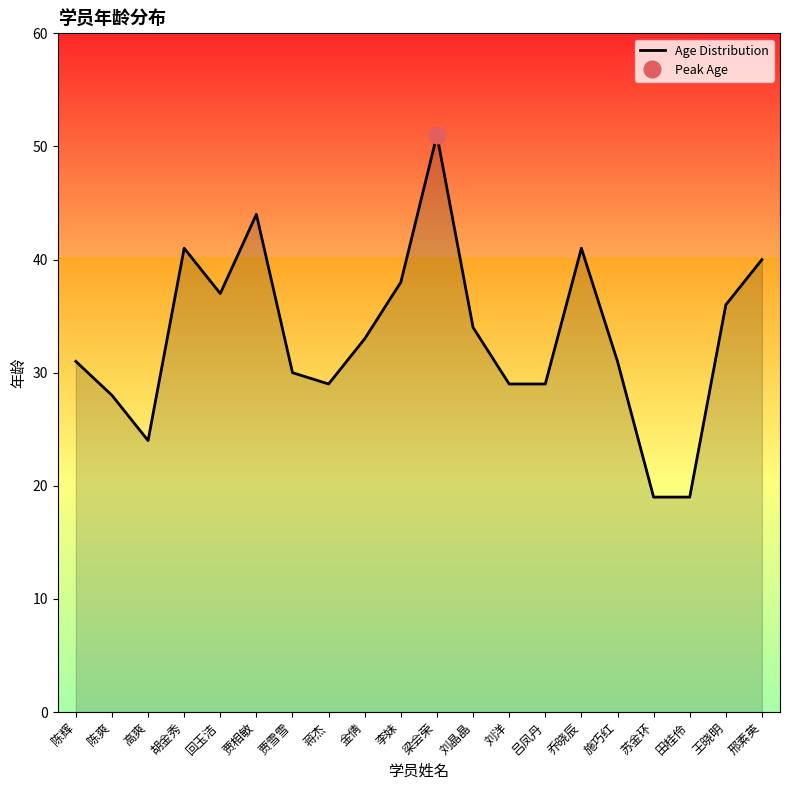

True or false: there are more than 1 points higher than both neighbors.

True